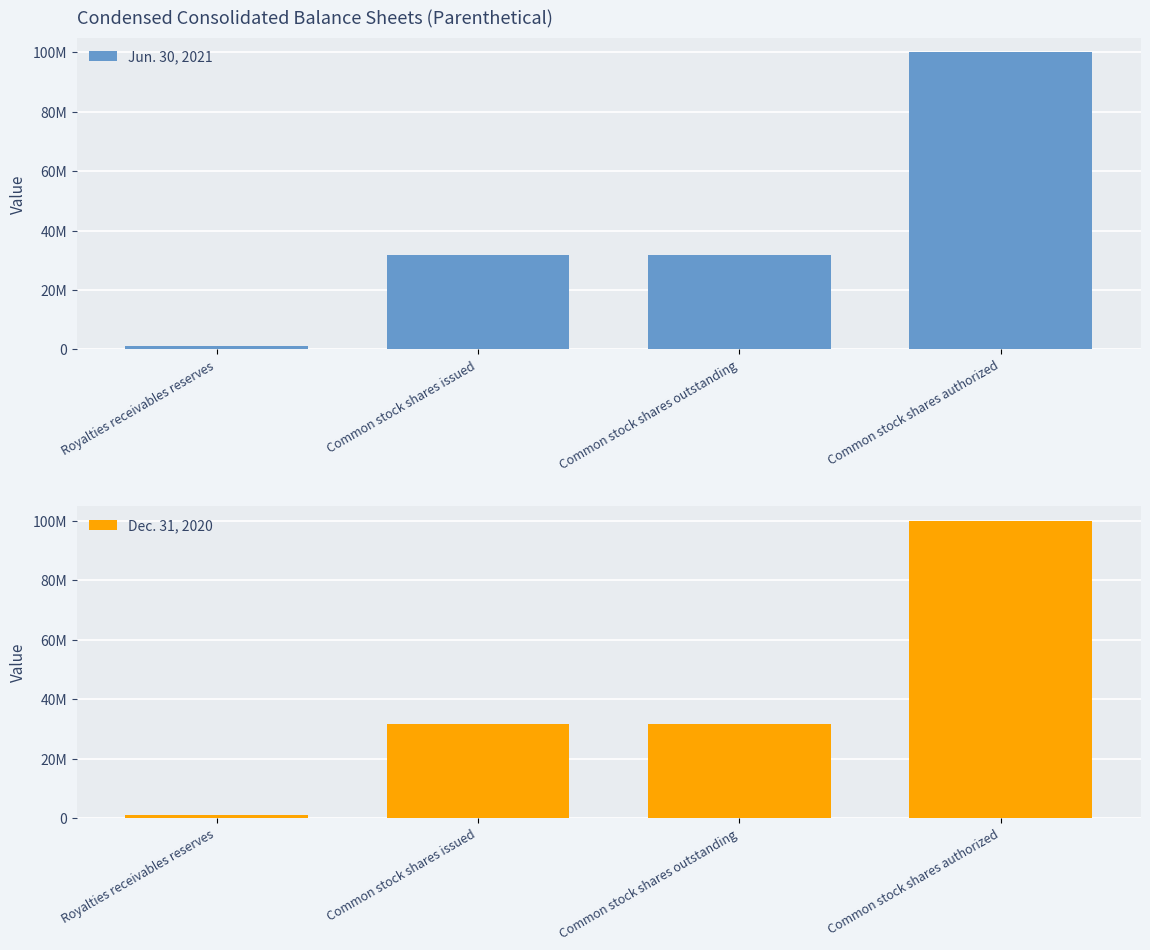

Rank the series by their average value, from highest to lowest.

Jun. 30, 2021, Dec. 31, 2020